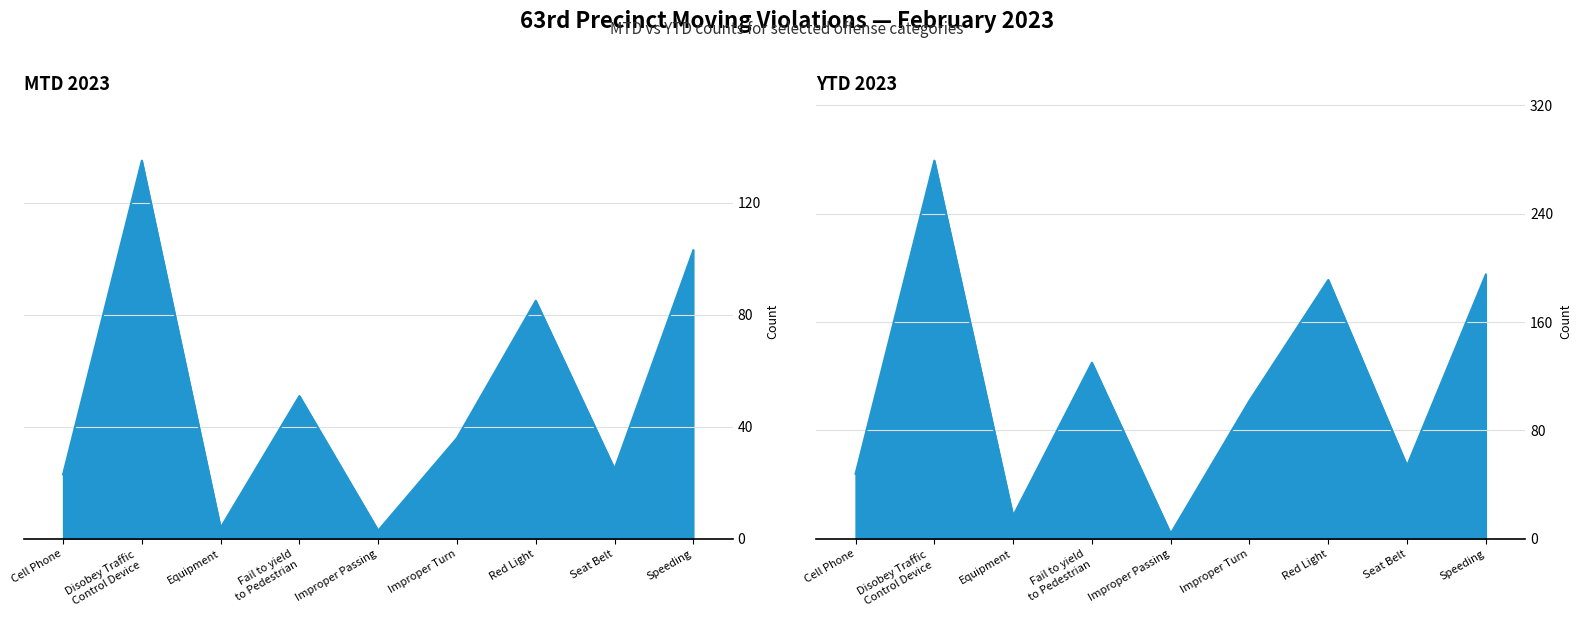

What is the spread (max minus min) of values at Equipment?

13